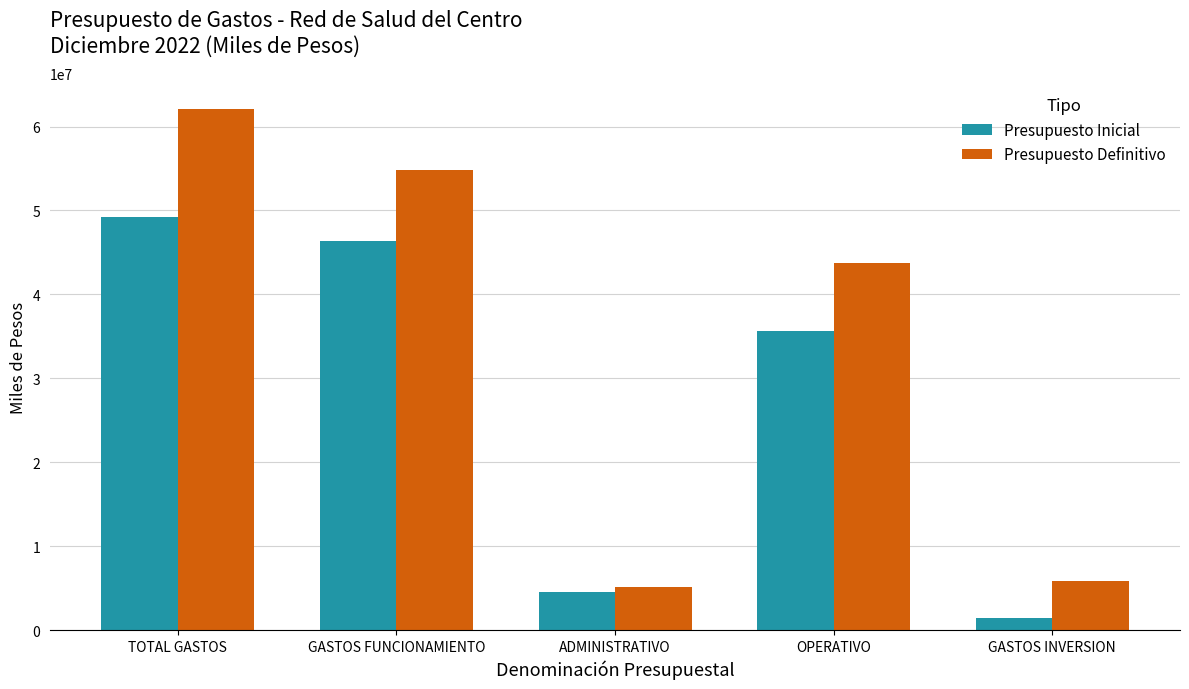

What is the sum of the Presupuesto Inicial values at ADMINISTRATIVO and TOTAL GASTOS?

53690780.5